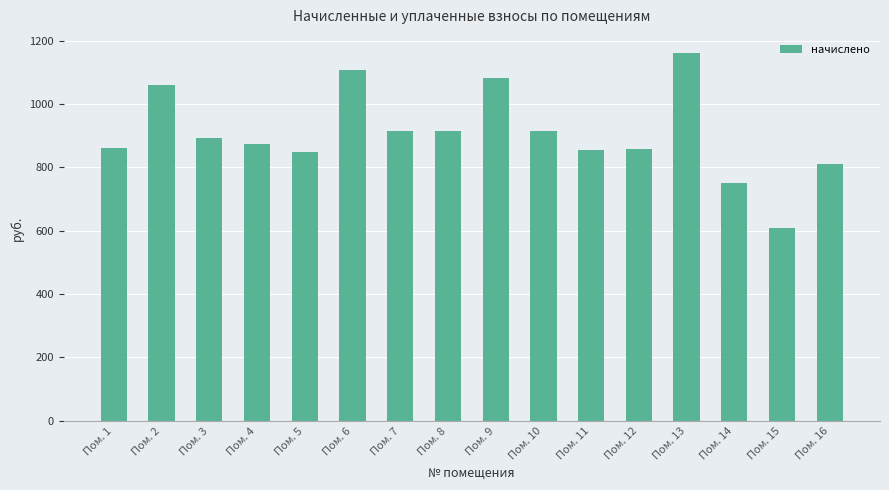

Is it true that the value at Пом. 7 is 400.0?

False